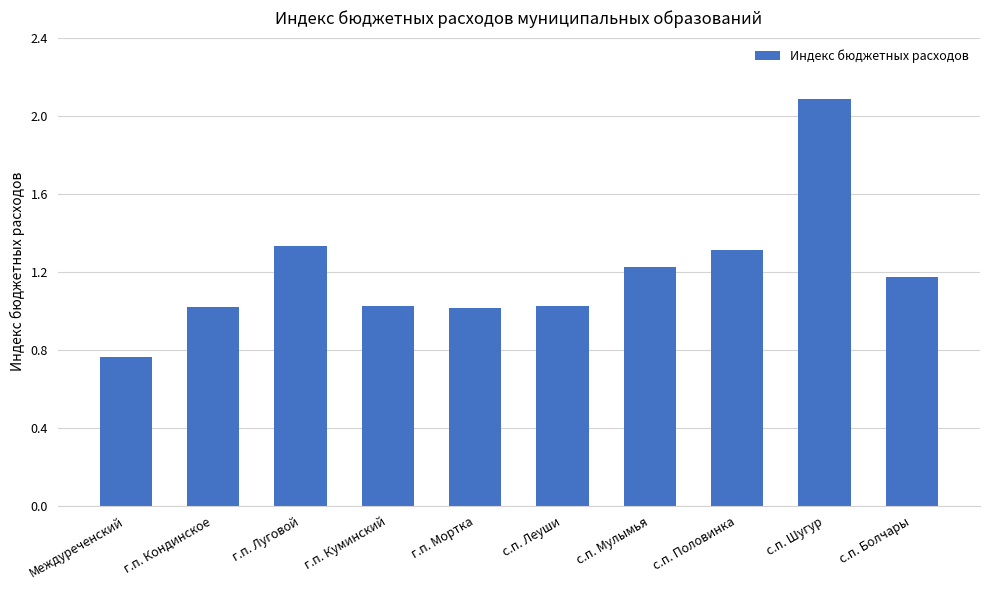

Which label corresponds to the largest value in the chart?

с.п. Шугур